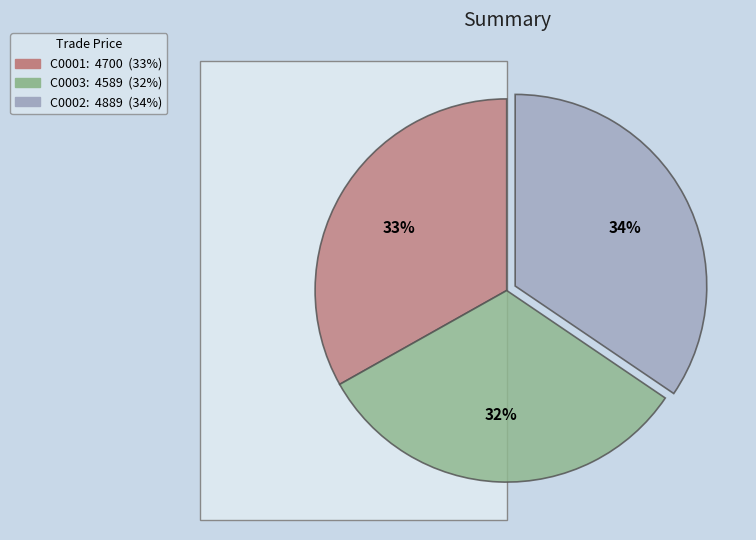

How many segments does this pie chart have?

3